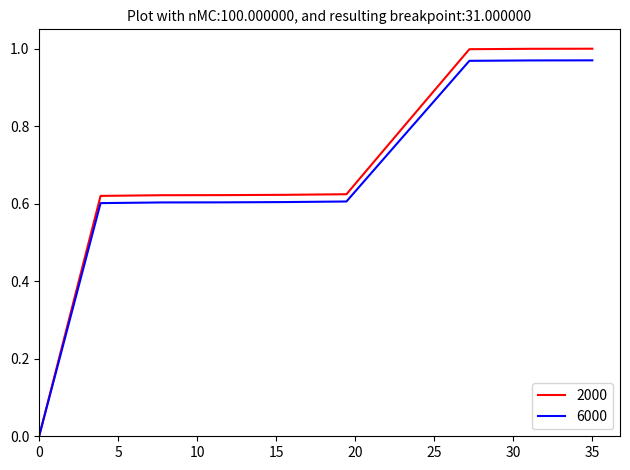

Which series has the widest spread of values?

2000